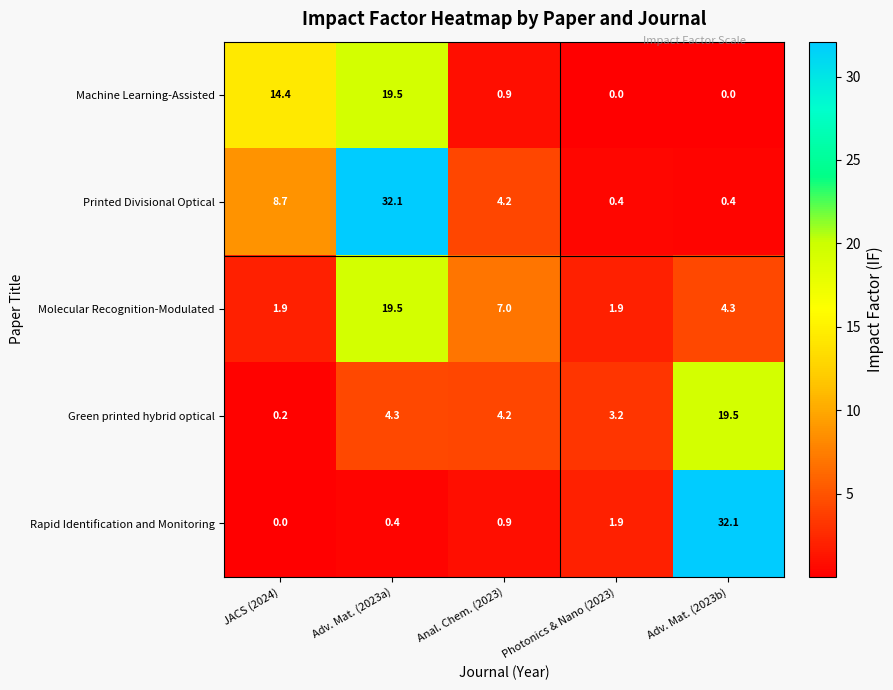

What value does the Green printed hybrid optical series have at Adv. Mat. (2023a)?

4.3